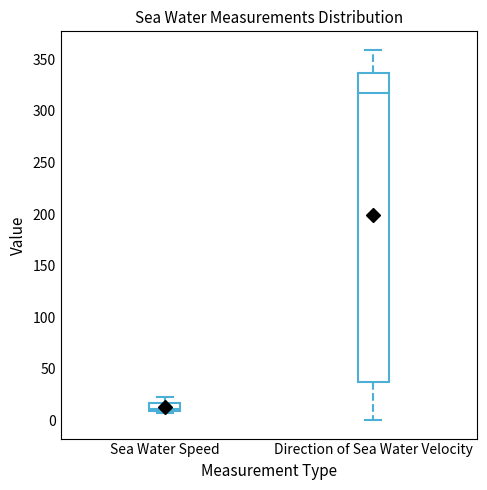

Reading left to right, transcribe this box plot: for each box, give where its median line is, the range the box spans, and where its two whiskers end, as read against the y-axis. The values are not printed on the chart, so give them approximately, as read against the axis.

Sea Water Speed: median 10 (just above the box's lower edge), box 10 to 15, whiskers 10 (just below the box's lower edge) to 25
Direction of Sea Water Velocity: median 320, box 35 to 335, whiskers 0 to 360